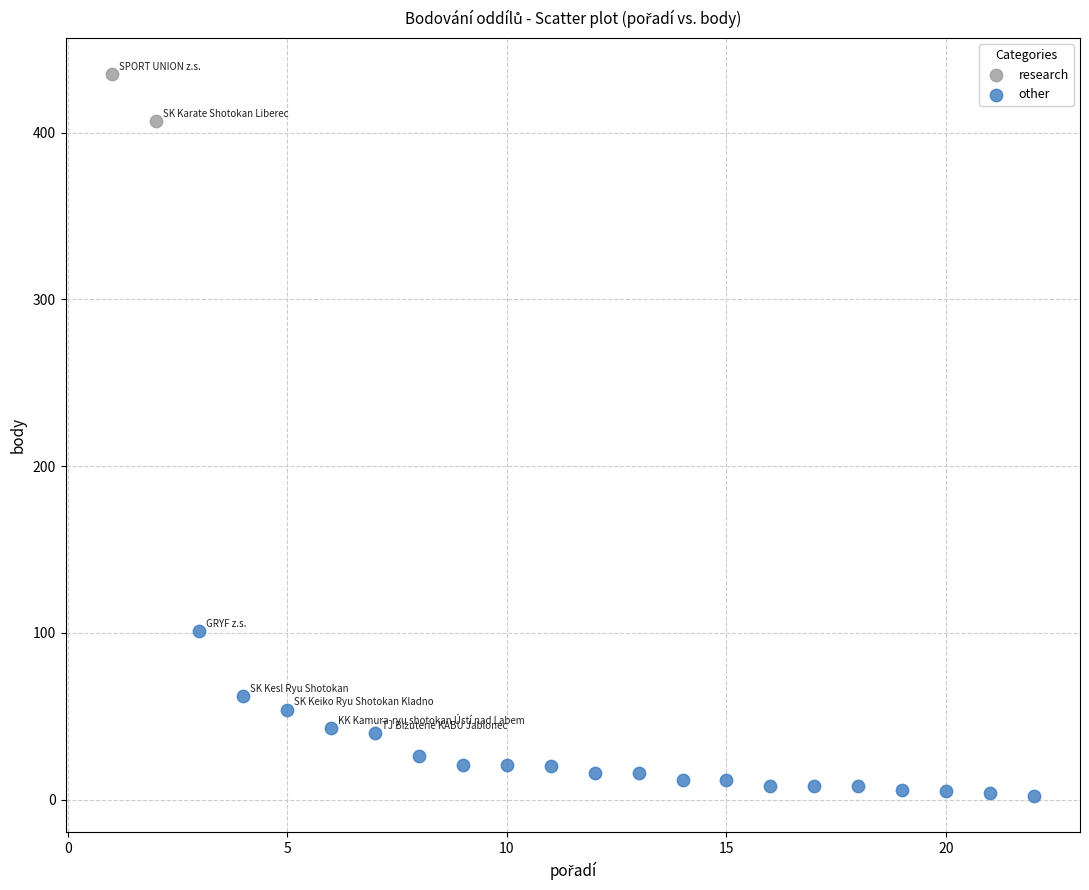

What are all the series names shown in the legend?

research, other